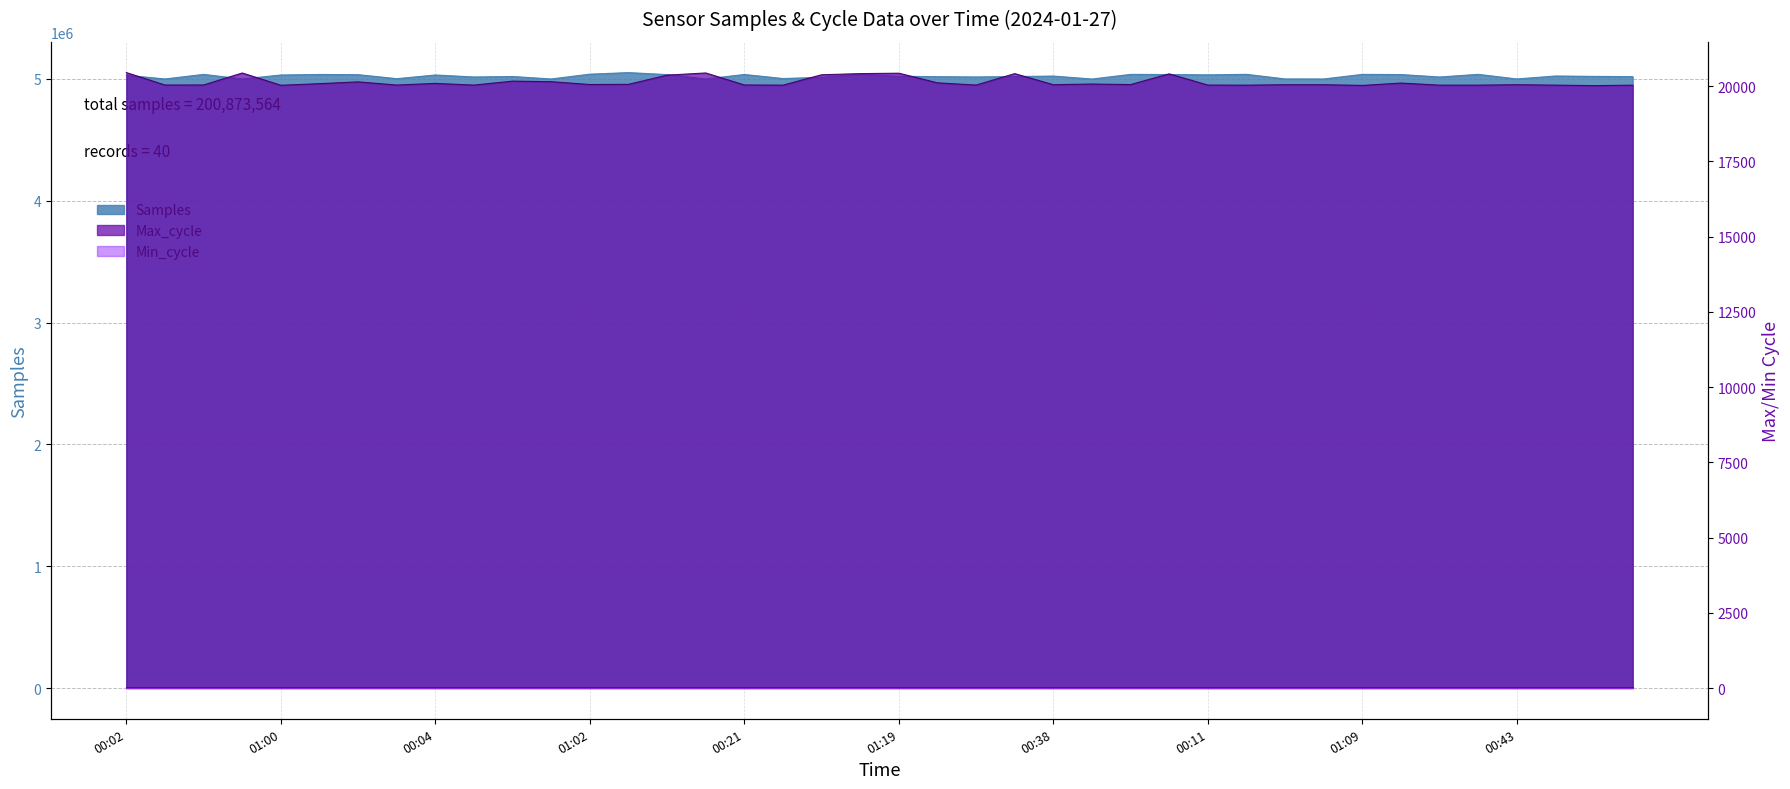

What is the lowest value of the Max_cycle series?

20014